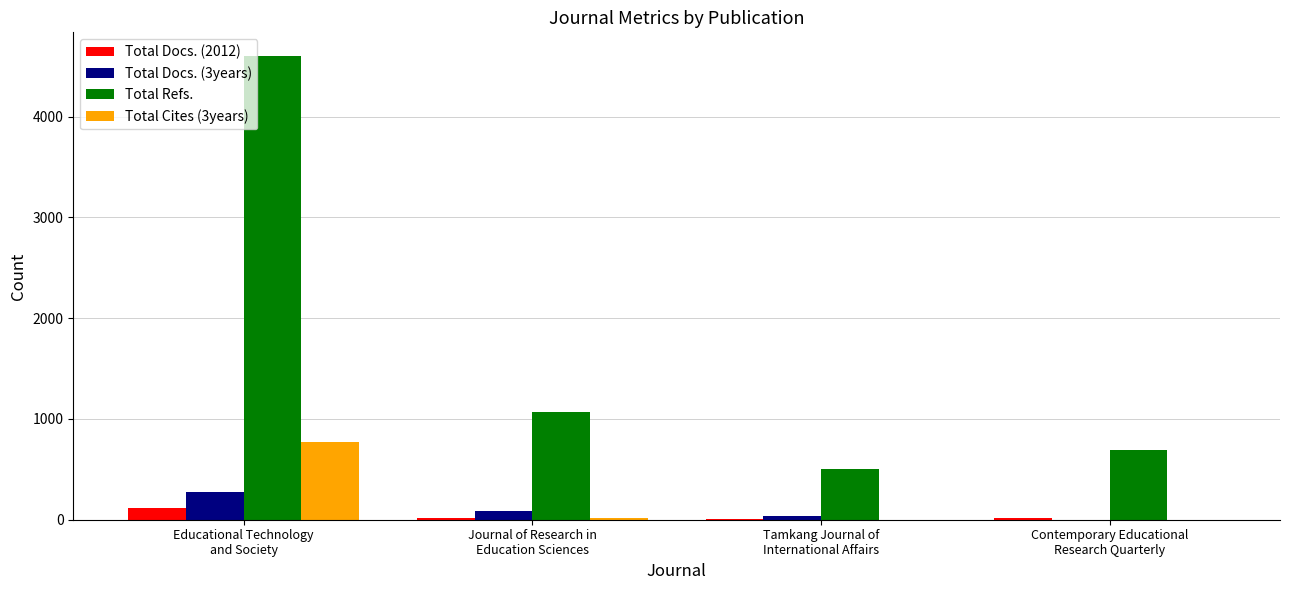

What is the sum of all Total Docs. (2012) values?

164